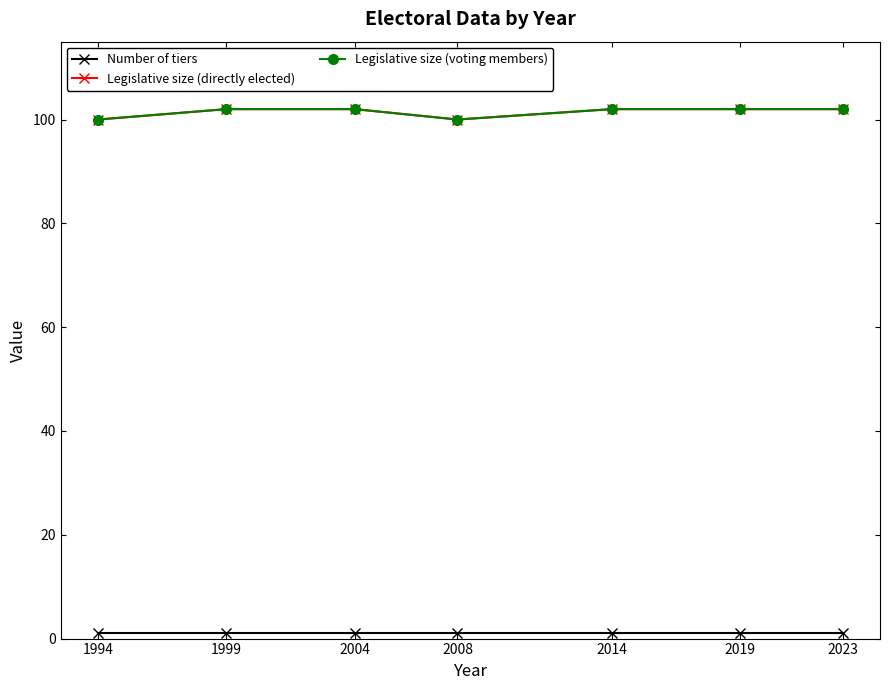

Is this an area chart (filled region under the line)?

No